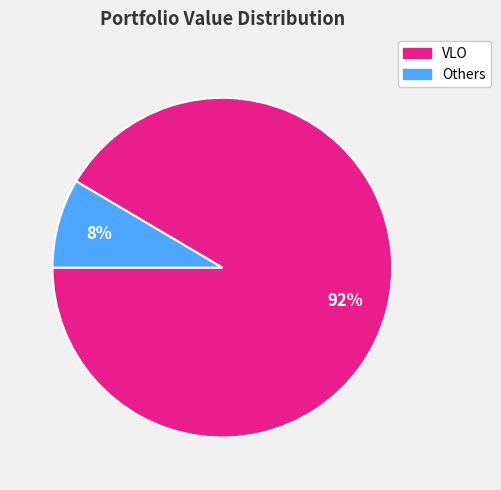

How many slices are in this pie chart?

2